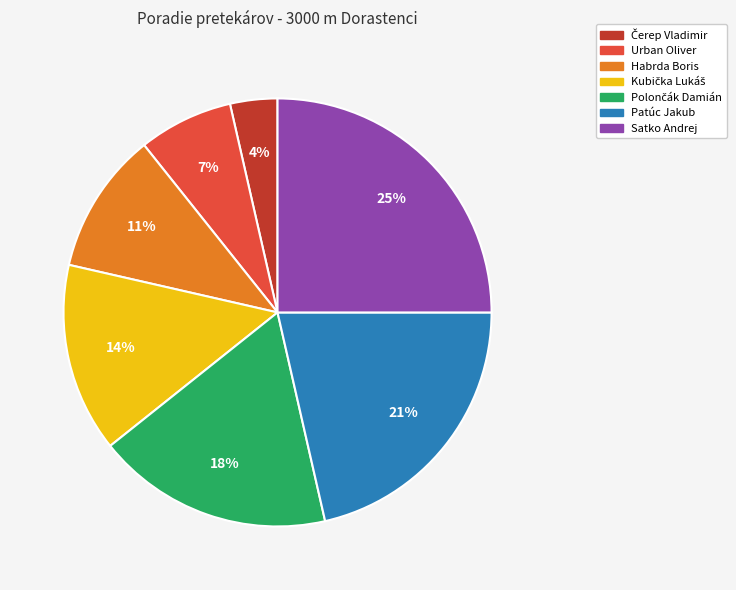

Is there any slice that represents more than half of the pie?

No